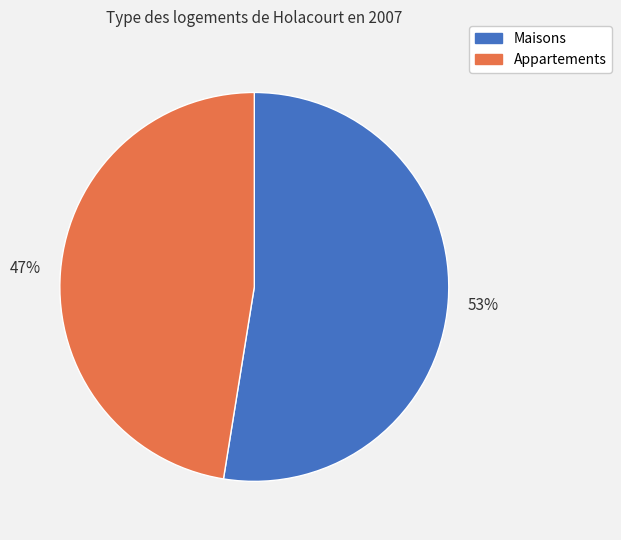

True or false: Appartements accounts for 47% of the total.

True